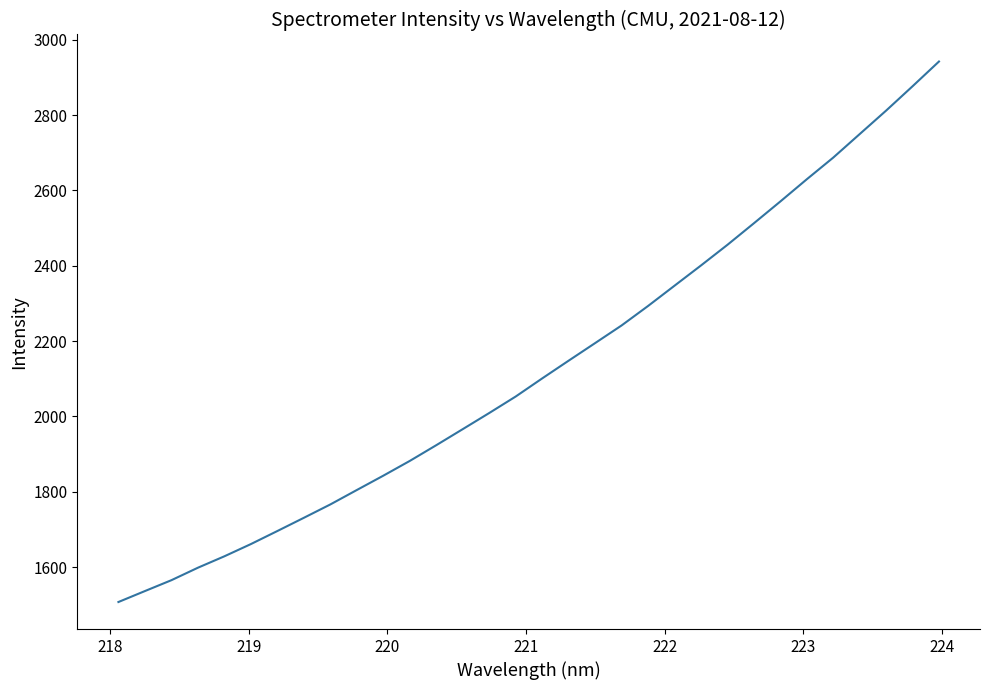

What is the maximum value shown in the chart?

2942.2